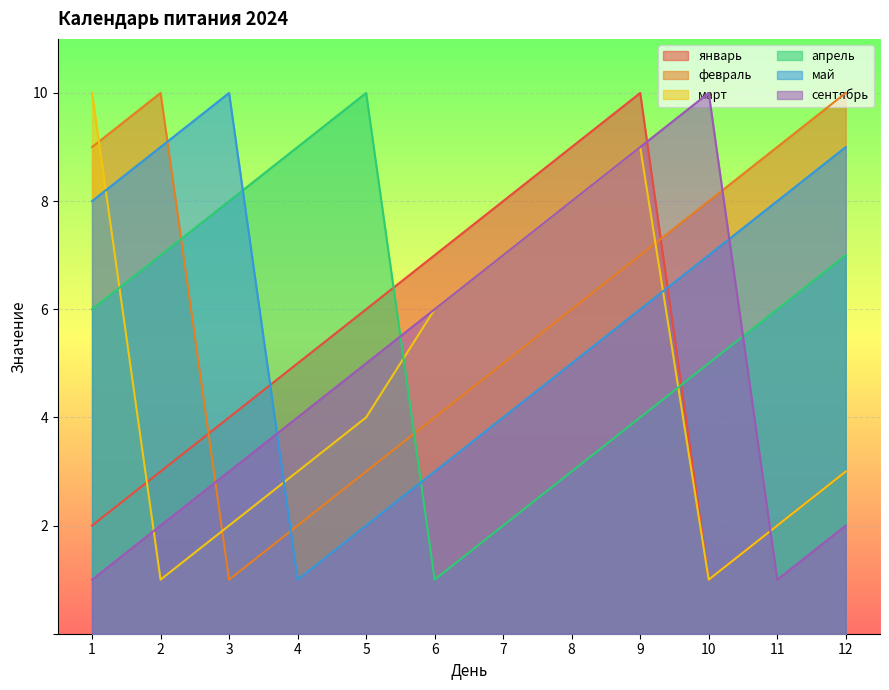

What is the spread (max minus min) of values at 12?

8